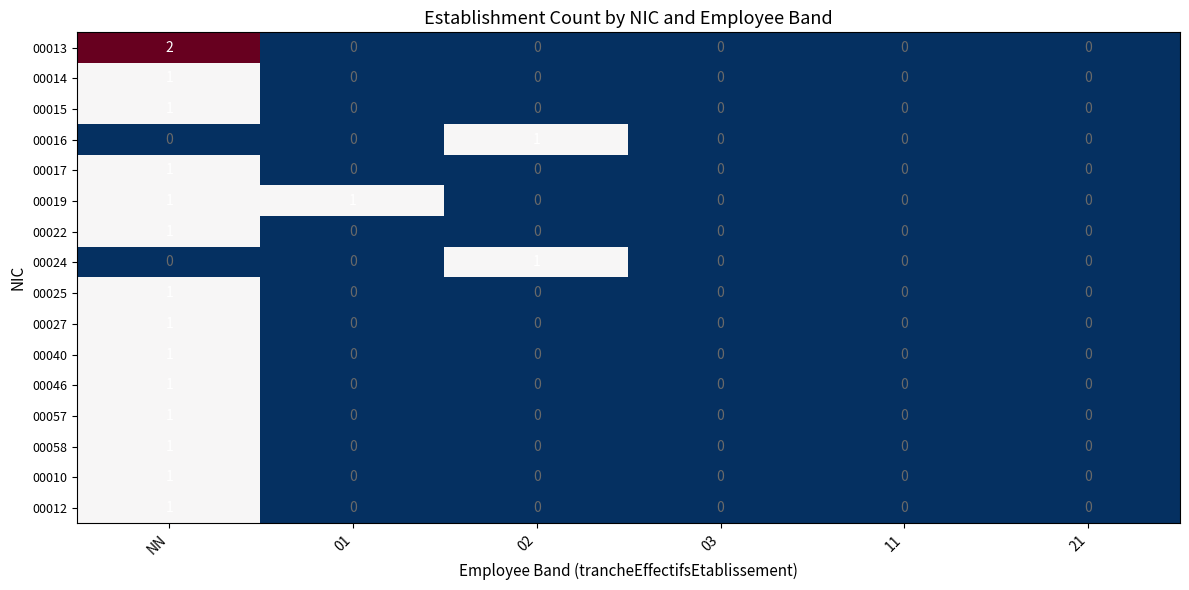

The 00046 series shows 0 at 02. True or false?

True